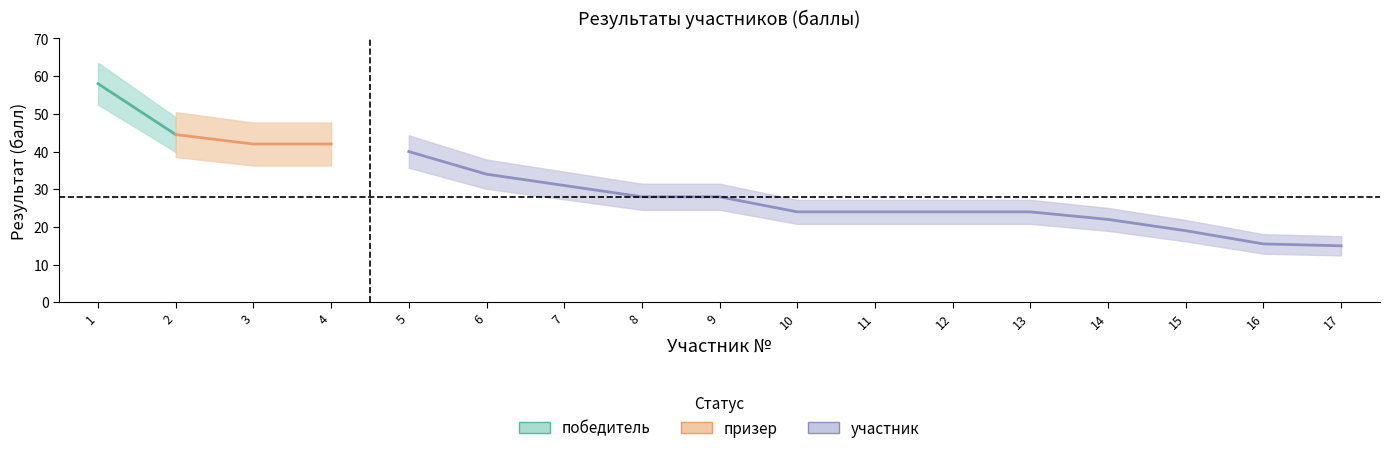

What is the average value?

30.3